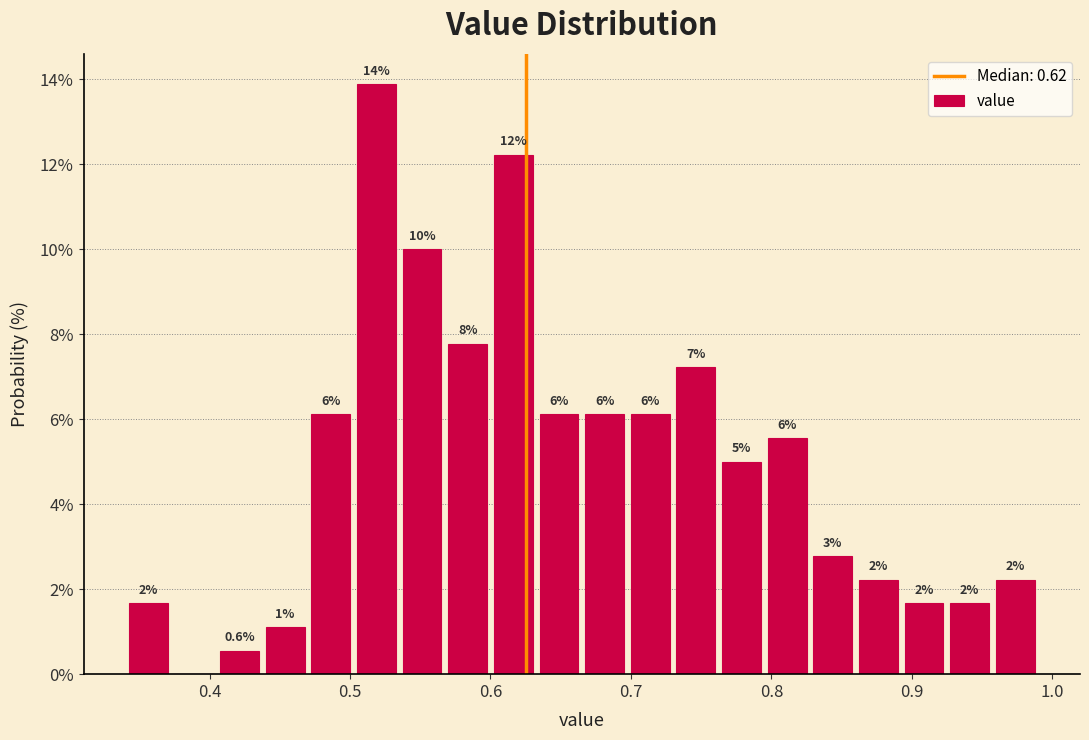

Read against the x-axis, roughly where is the centre of the tallest bar?

0.52